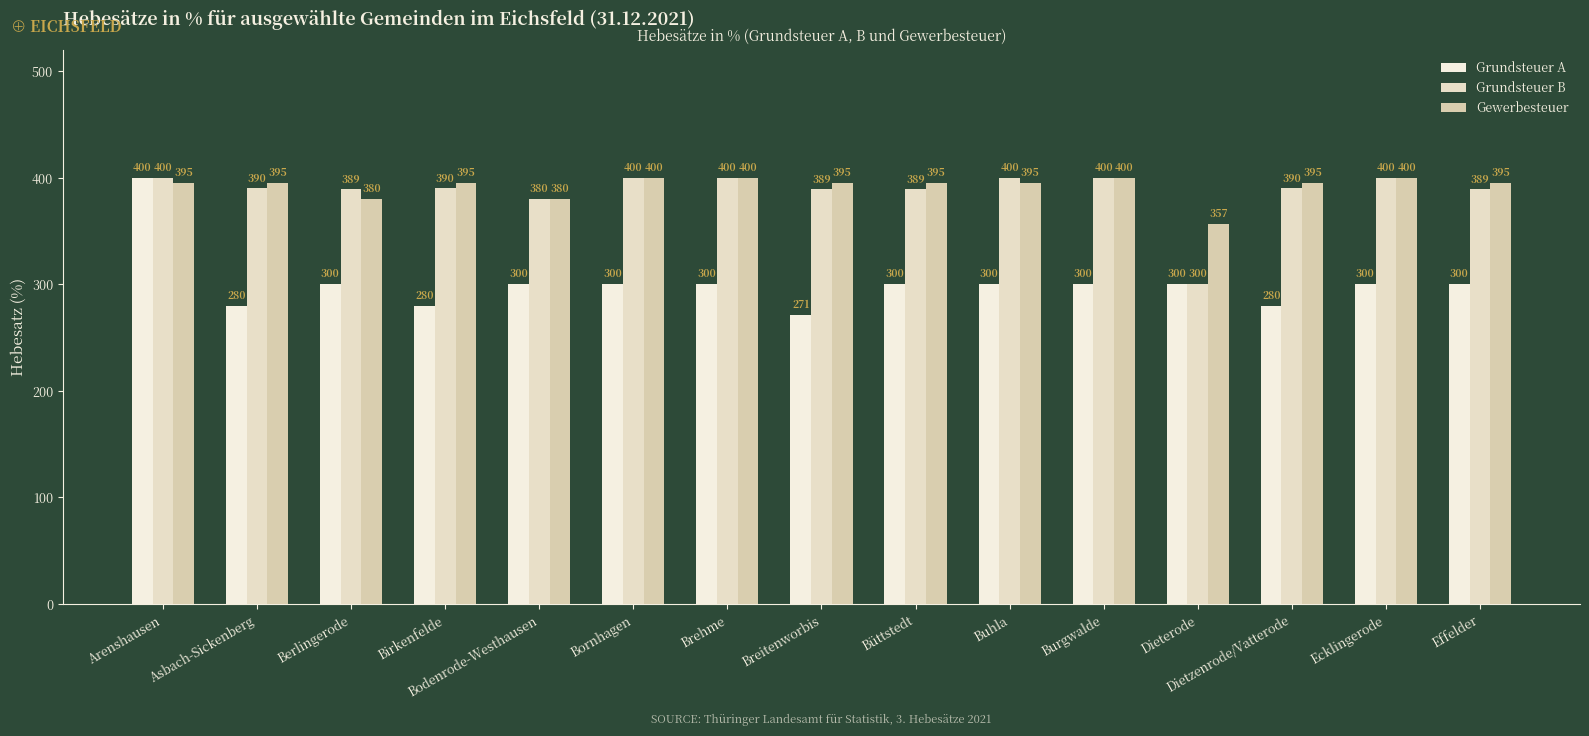

How many data points in Grundsteuer B are less than 390?

6